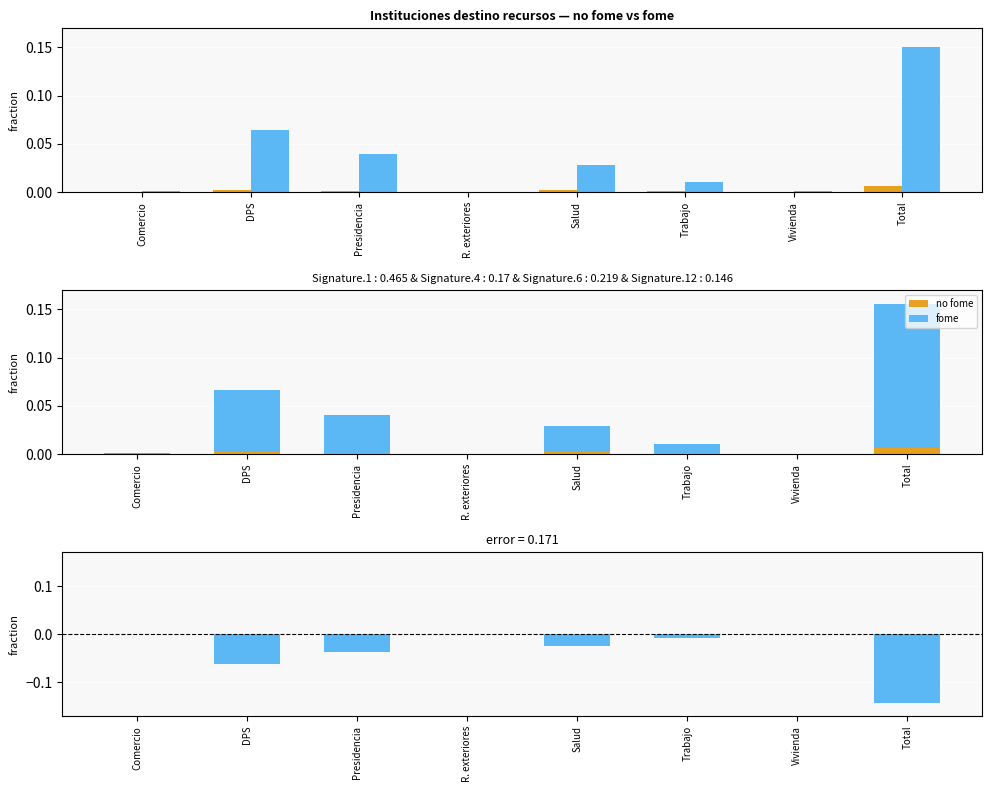

What is the maximum value shown in the chart?

0.1